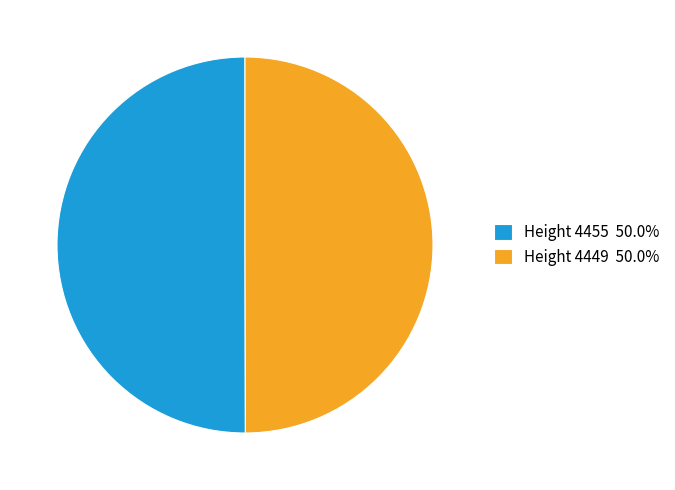

Approximately how many times larger is the value at Height 4449 50.0% compared to Height 4455 50.0%?

1.0